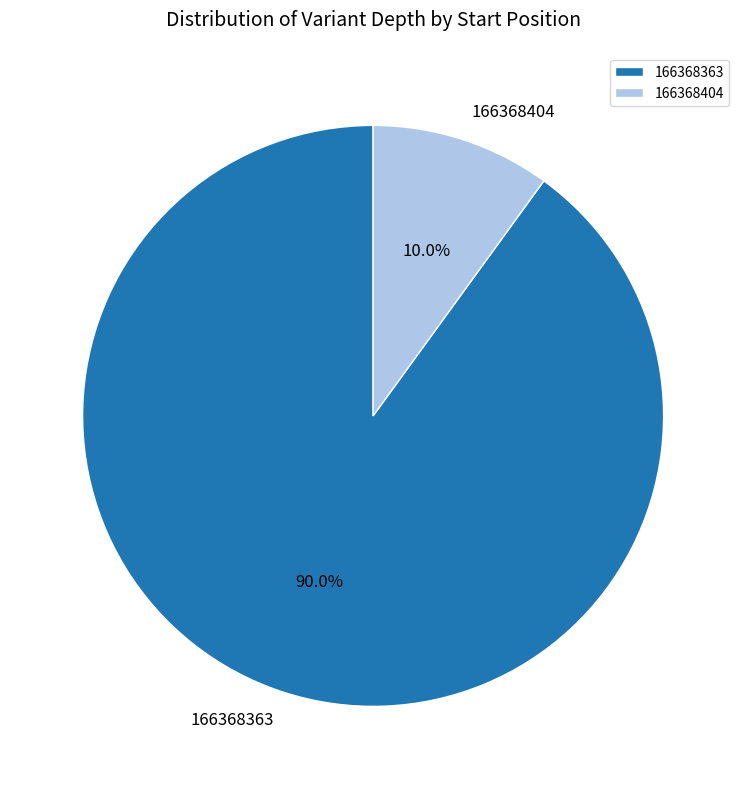

Is the sum of 166368404 and 166368363 greater than half?

Yes